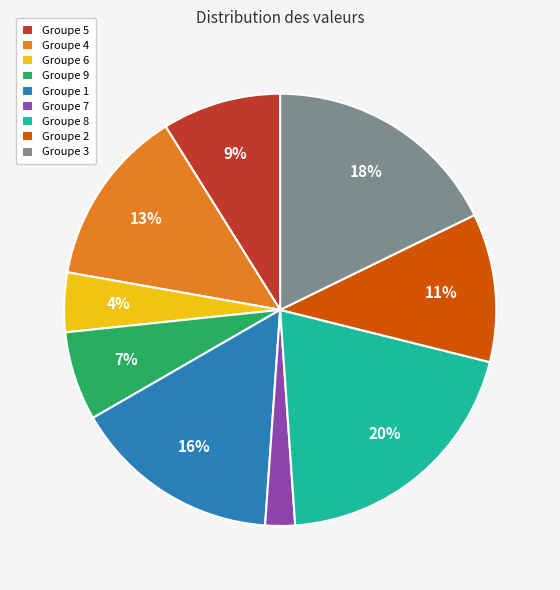

Is the sum of Groupe 6 and Groupe 8 greater than half?

No